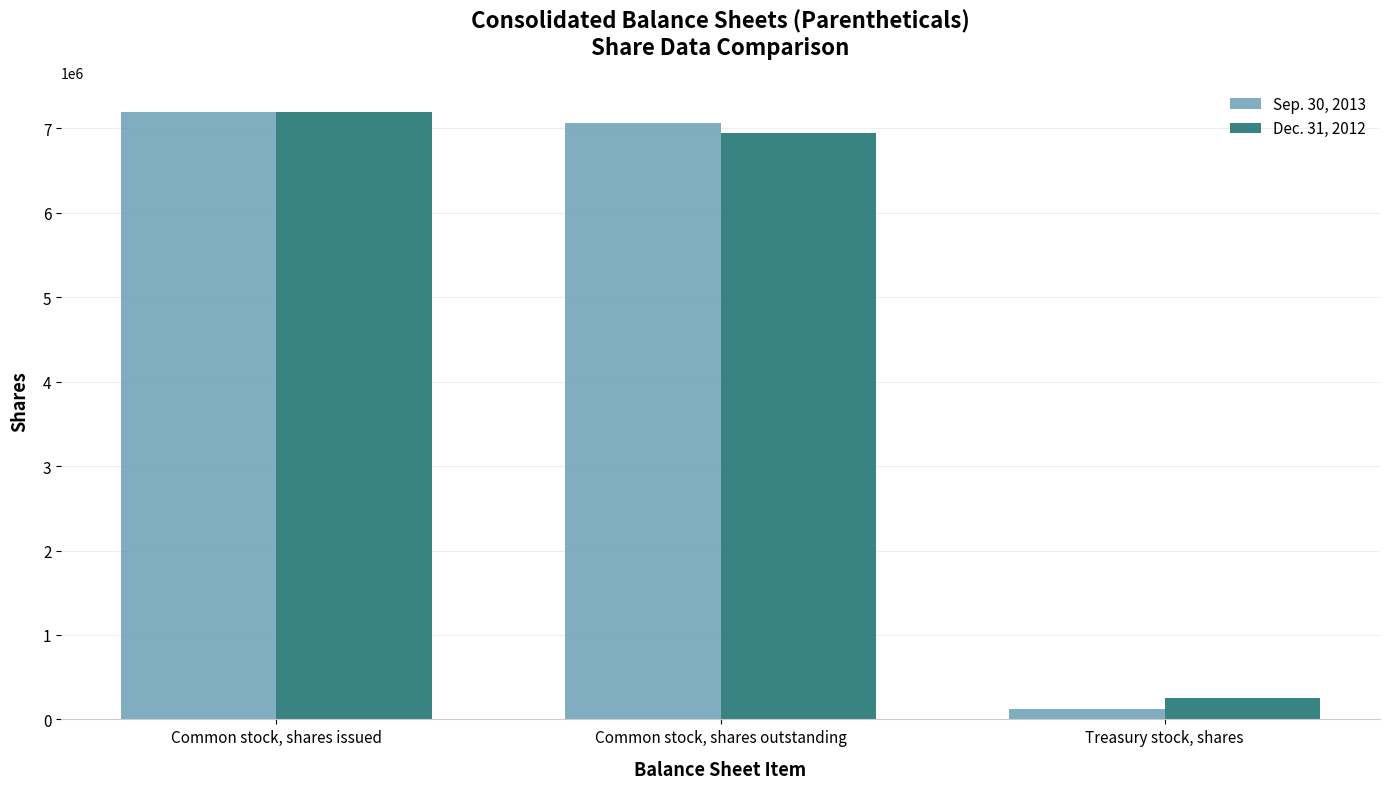

What is the highest value of the Dec. 31, 2012 series?

7192479